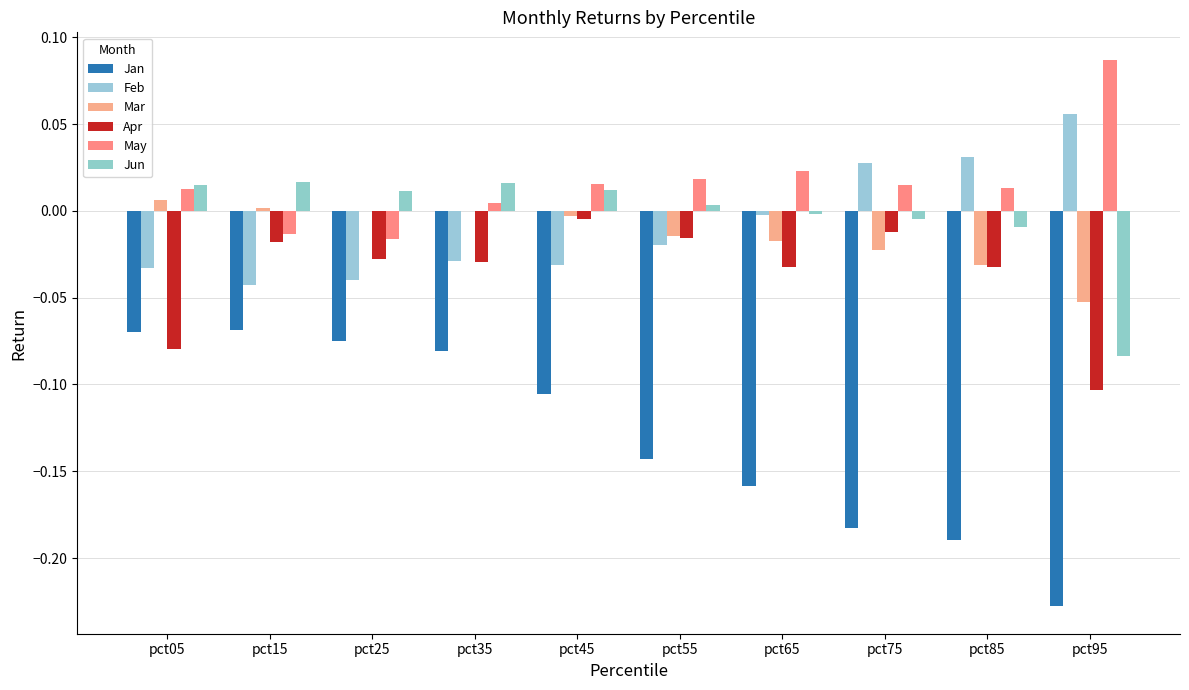

Is it true that Mar equals -0.0 at pct85?

True